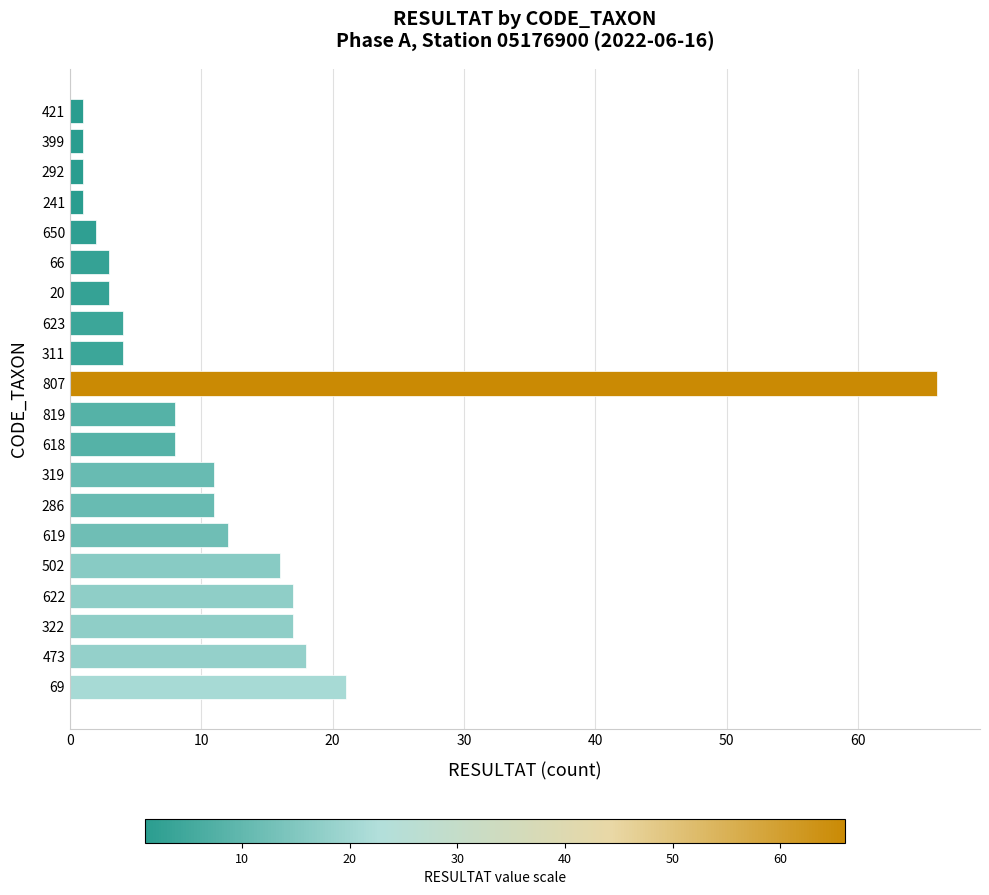

What is the greatest value displayed?

66